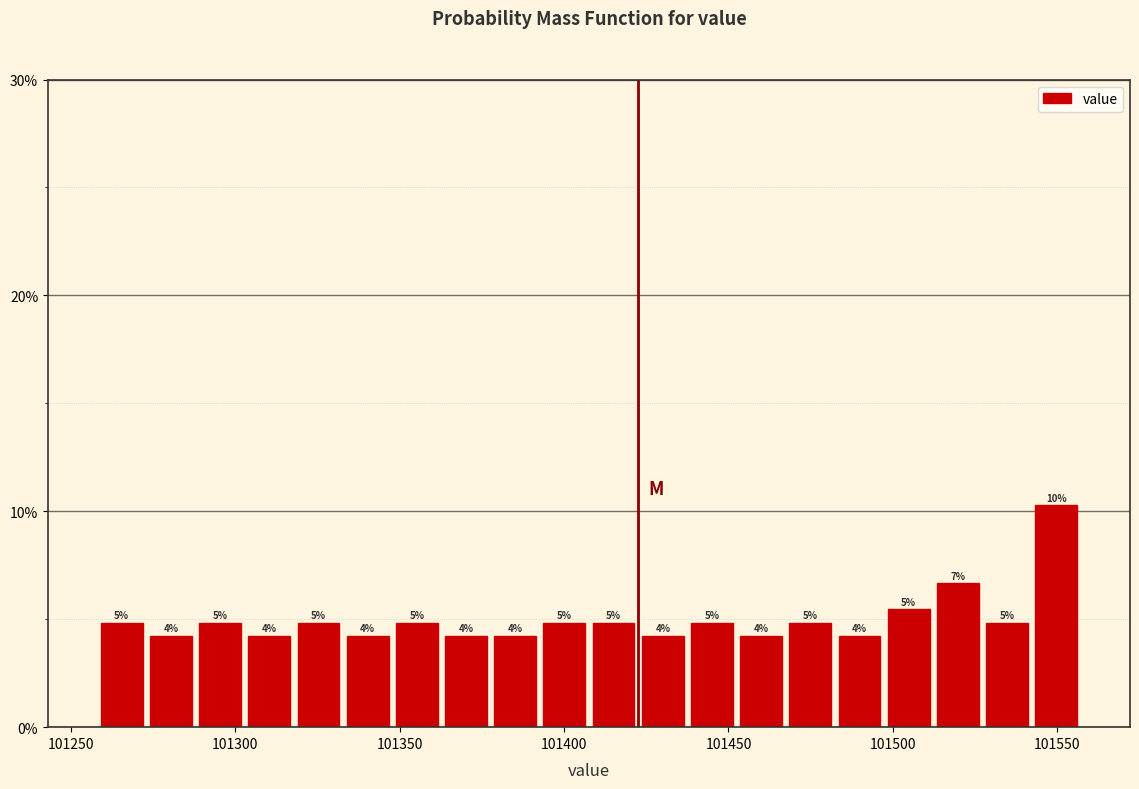

Around what value on the x-axis is the tallest bar? Give the approximate position of its centre, as read against the axis.

101550